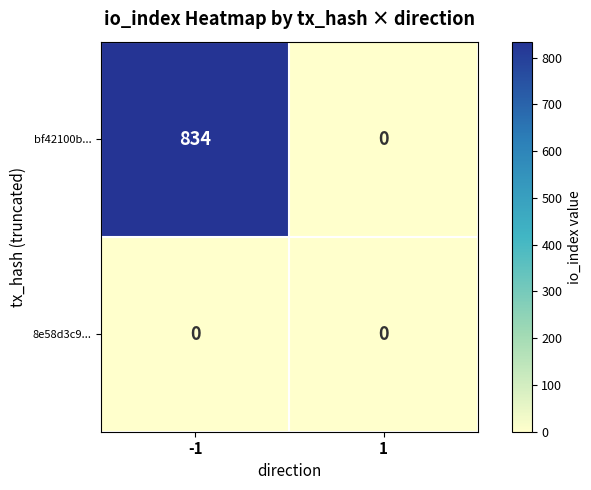

Which series has the largest total across all categories?

bf42100b...